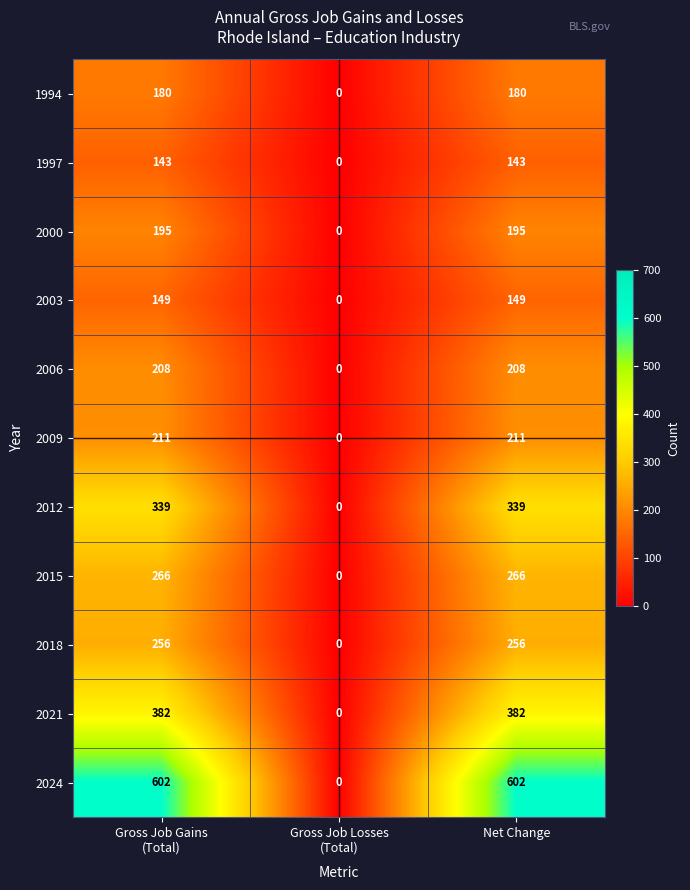

How many values in 2018 are above zero?

2